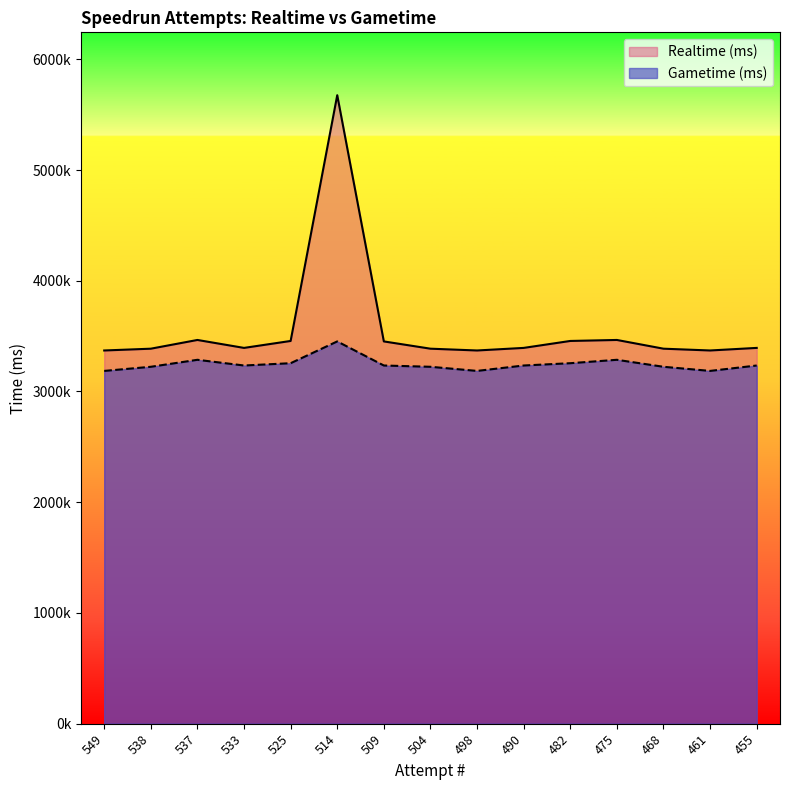

What is the spread (max minus min) of values at 468?

163431